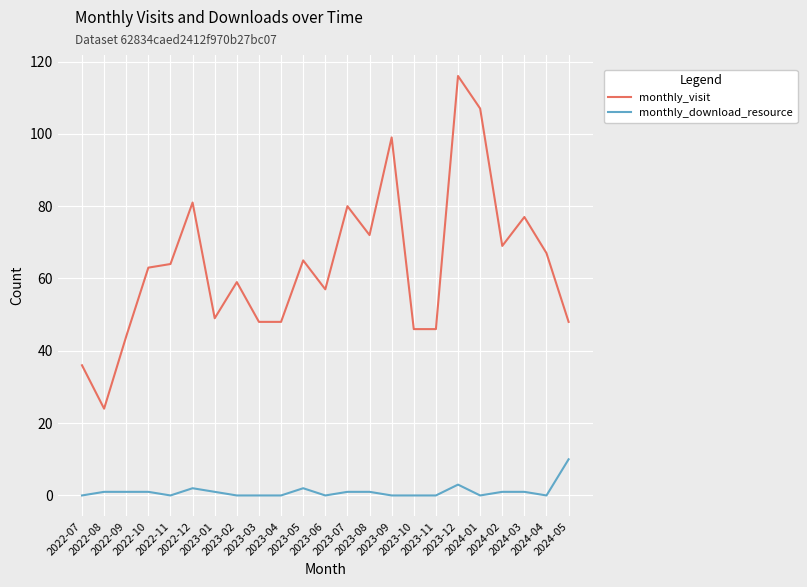

What are all the series names shown in the legend?

monthly_visit, monthly_download_resource